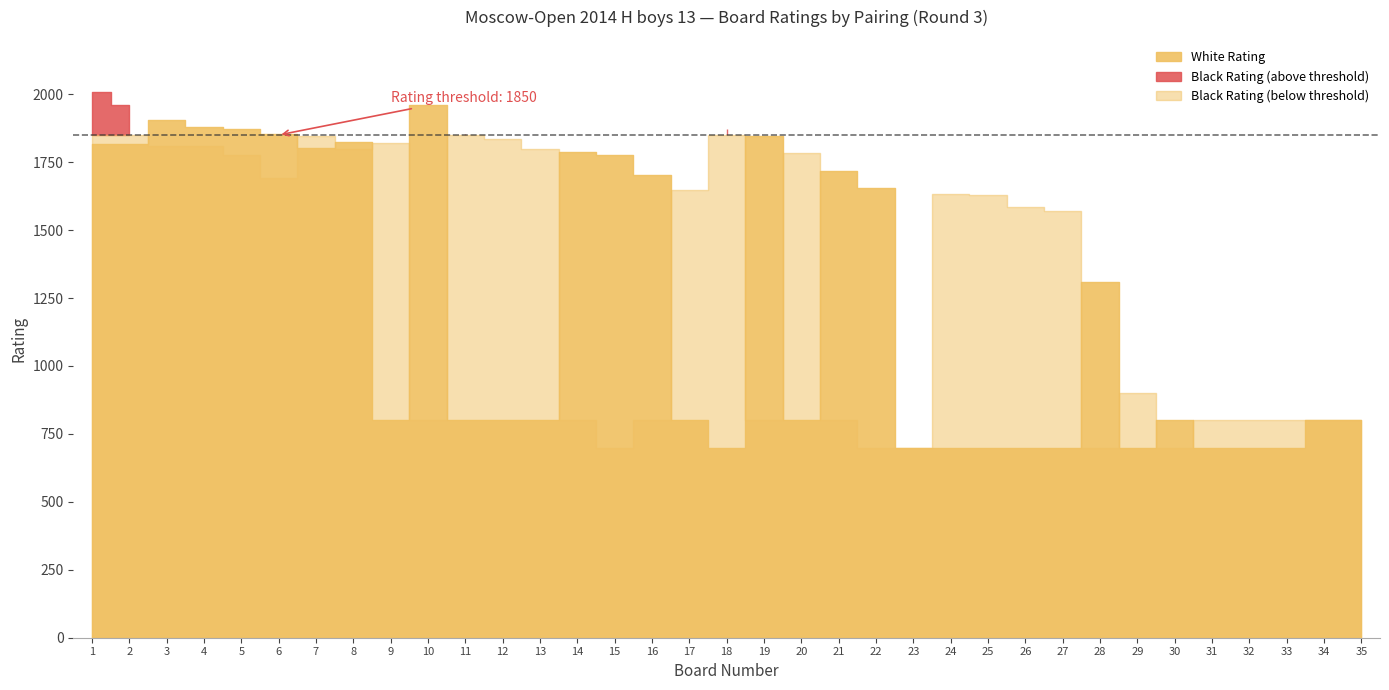

Reading left to right, extract all data points from this chart.

White Rating: 1817	1816	1907	1879	1871	1855	1801	1825	800	1960	800	800	800	1786	1776	1704	800	700	1845	800	1717	1655	700	700	700	700	700	1309	700	800	700	700	700	800	800
Black Rating: 2008	1961	1811	1810	1776	1692	1845	1799	1819	800	1855	1836	1800	800	700	800	1647	1872	800	1783	800	700	700	1634	1630	1584	1572	700	900	700	800	800	800	800	800